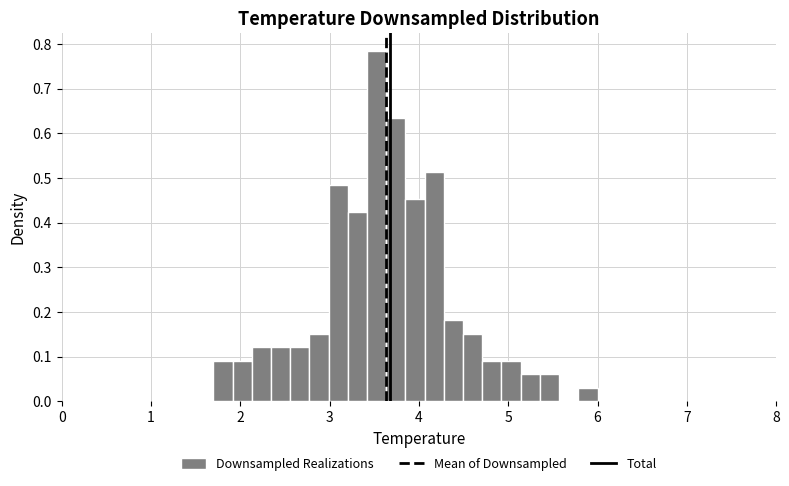

Read against the x-axis, roughly where is the centre of the tallest bar?

3.5